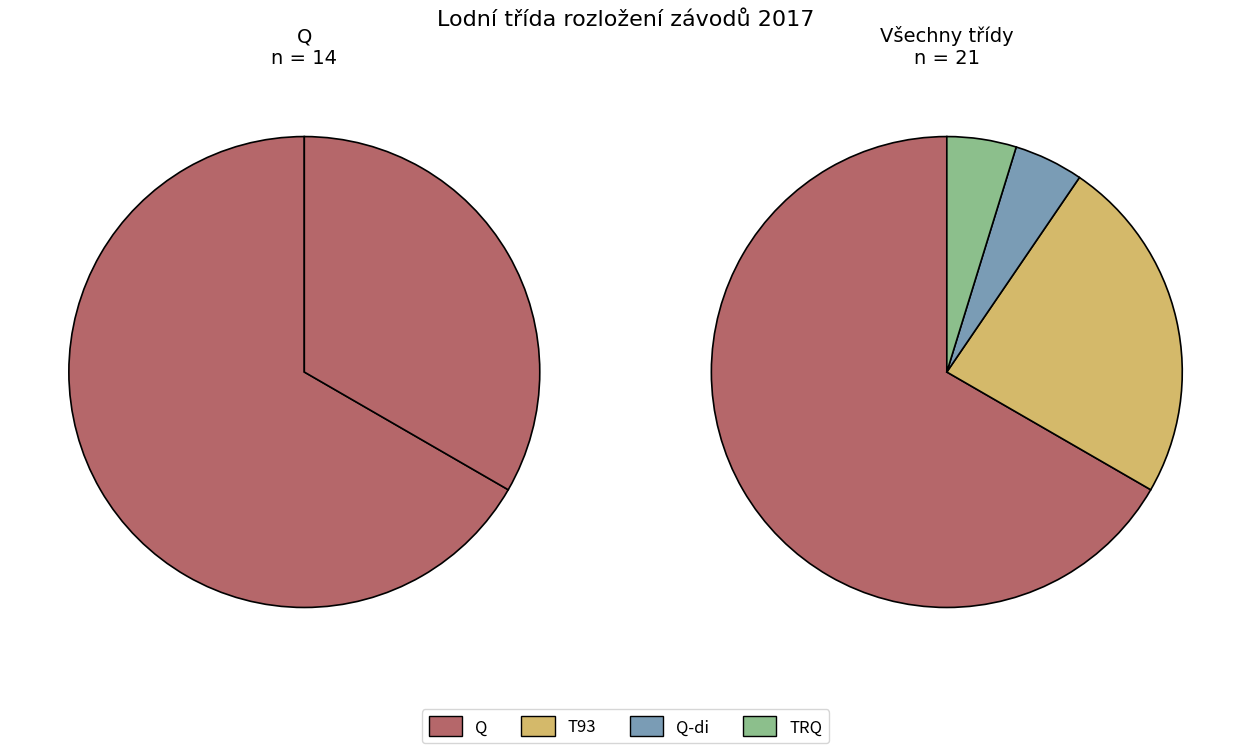

What is the largest slice in the pie chart?

Q